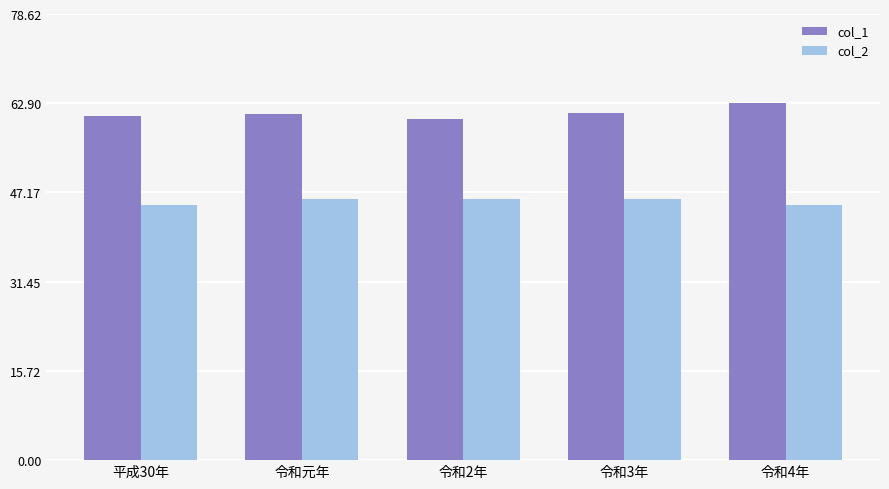

What is the label of the 2nd bar from the left?

令和元年